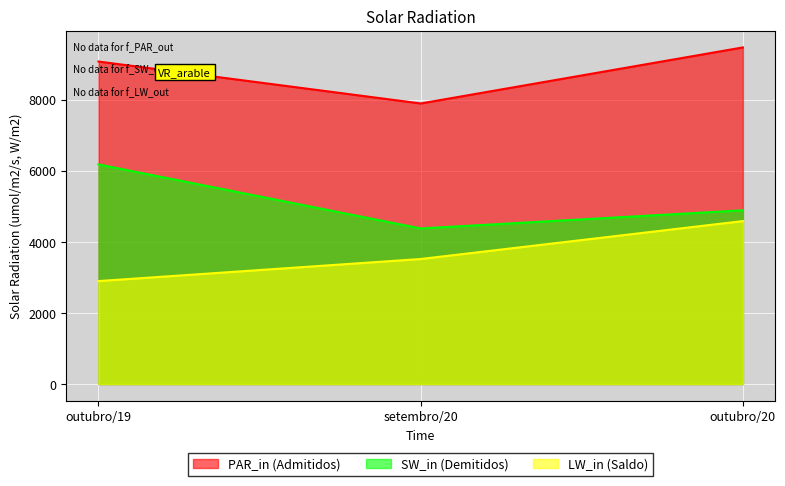

At how many categories does at least one series exceed 8627?

2